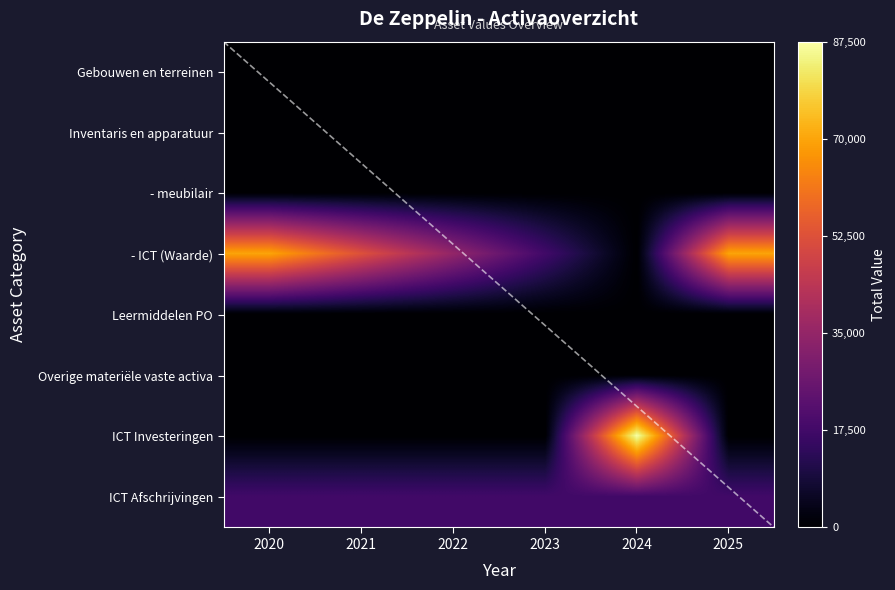

Is the value of ICT Afschrijvingen at 2021 greater than the value of ICT Investeringen at 2023?

Yes